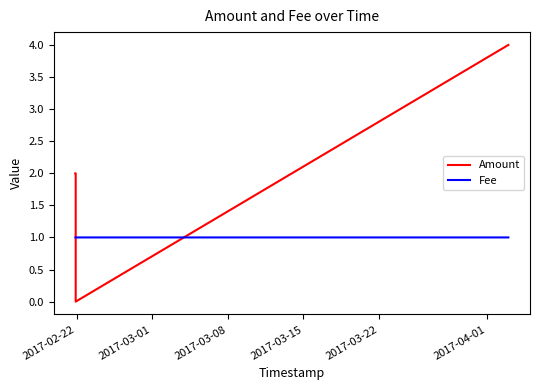

What is the label of the 1st point from the left?

2017-02-22